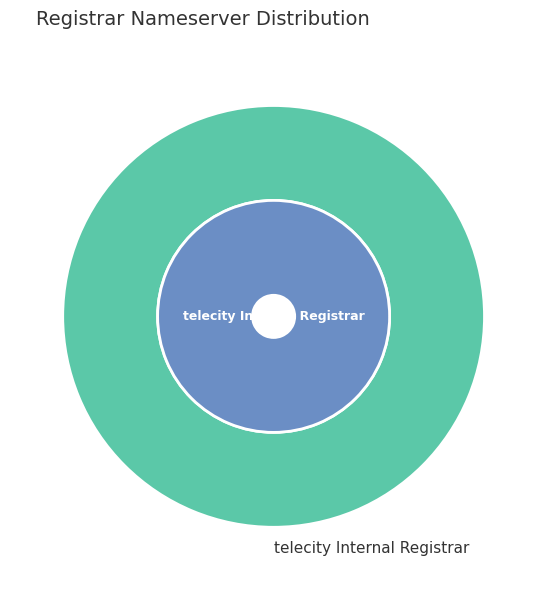

To the nearest percent, what percentage of the pie is telecity Internal Registrar?

100%